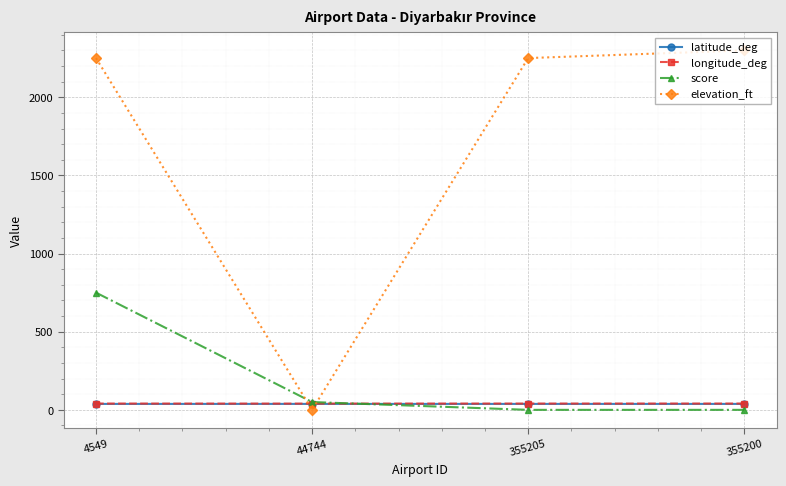

How many times do score and longitude_deg cross each other?

1